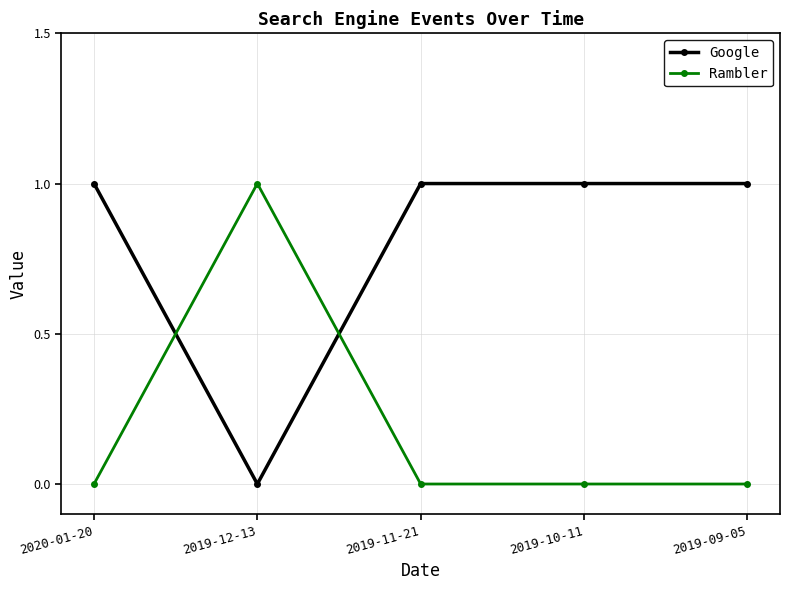

Reading left to right, extract all data points from this chart.

Google: 2020-01-20=1	2019-12-13=0	2019-11-21=1	2019-10-11=1	2019-09-05=1
Rambler: 2020-01-20=0	2019-12-13=1	2019-11-21=0	2019-10-11=0	2019-09-05=0